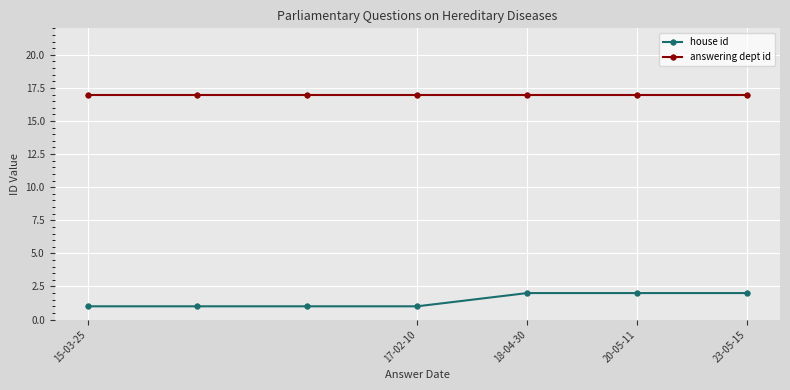

Which series has the largest total across all categories?

answering dept id